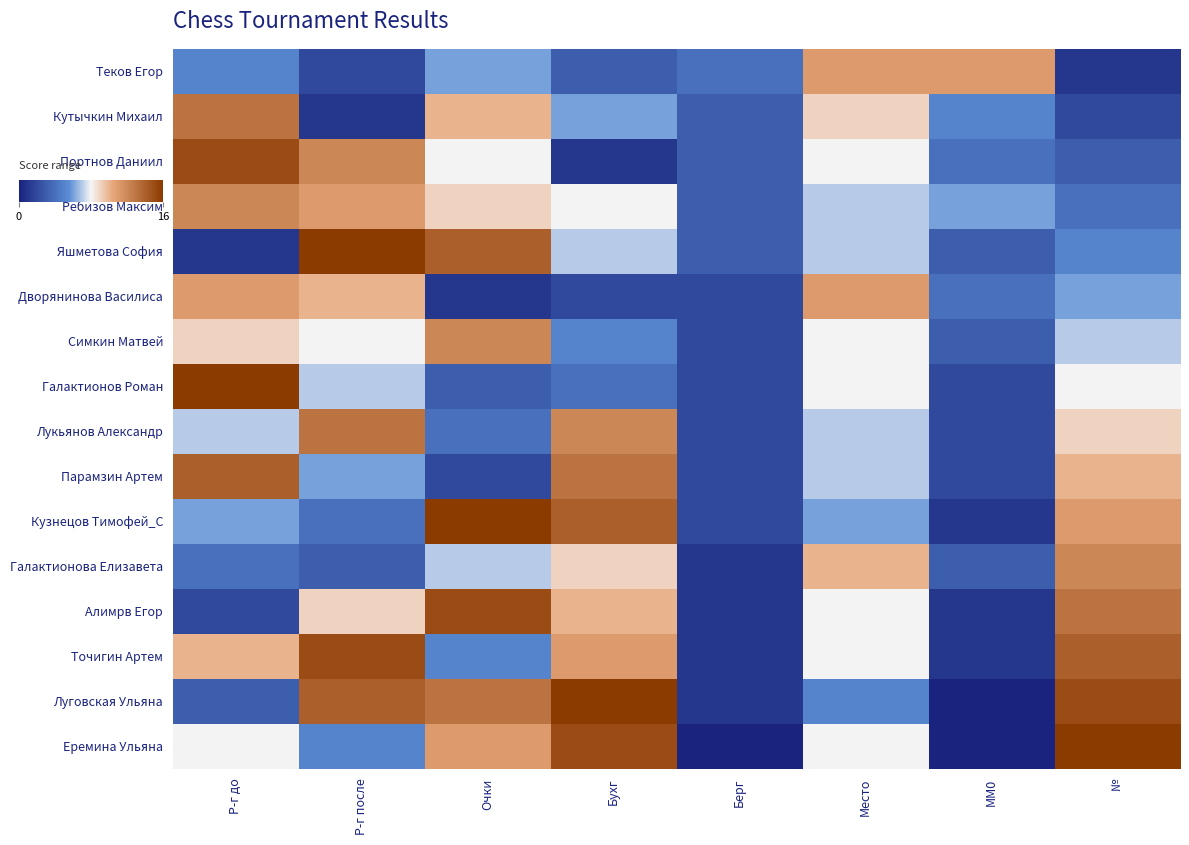

Reading left to right, transcribe all the data shown in this chart.

Теков Егор: Р-г до=5	Р-г после=2	Очки=6	Бухг=3	Берг=4	Место=11	MM0=11	№=1
Кутычкин Михаил: Р-г до=13	Р-г после=1	Очки=10	Бухг=6	Берг=3	Место=9	MM0=5	№=2
Портнов Даниил: Р-г до=15	Р-г после=12	Очки=8	Бухг=1	Берг=3	Место=8	MM0=4	№=3
Ребизов Максим: Р-г до=12	Р-г после=11	Очки=9	Бухг=8	Берг=3	Место=7	MM0=6	№=4
Яшметова София: Р-г до=1	Р-г после=16	Очки=14	Бухг=7	Берг=3	Место=7	MM0=3	№=5
Дворянинова Василиса: Р-г до=11	Р-г после=10	Очки=1	Бухг=2	Берг=2	Место=11	MM0=4	№=6
Симкин Матвей: Р-г до=9	Р-г после=8	Очки=12	Бухг=5	Берг=2	Место=8	MM0=3	№=7
Галактионов Роман: Р-г до=16	Р-г после=7	Очки=3	Бухг=4	Берг=2	Место=8	MM0=2	№=8
Лукьянов Александр: Р-г до=7	Р-г после=13	Очки=4	Бухг=12	Берг=2	Место=7	MM0=2	№=9
Парамзин Артем: Р-г до=14	Р-г после=6	Очки=2	Бухг=13	Берг=2	Место=7	MM0=2	№=10
Кузнецов Тимофей_С: Р-г до=6	Р-г после=4	Очки=16	Бухг=14	Берг=2	Место=6	MM0=1	№=11
Галактионова Елизавета: Р-г до=4	Р-г после=3	Очки=7	Бухг=9	Берг=1	Место=10	MM0=3	№=12
Алимрв Егор: Р-г до=2	Р-г после=9	Очки=15	Бухг=10	Берг=1	Место=8	MM0=1	№=13
Точигин Артем: Р-г до=10	Р-г после=15	Очки=5	Бухг=11	Берг=1	Место=8	MM0=1	№=14
Луговская Ульяна: Р-г до=3	Р-г после=14	Очки=13	Бухг=16	Берг=1	Место=5	MM0=0	№=15
Еремина Ульяна: Р-г до=8	Р-г после=5	Очки=11	Бухг=15	Берг=0	Место=8	MM0=0	№=16